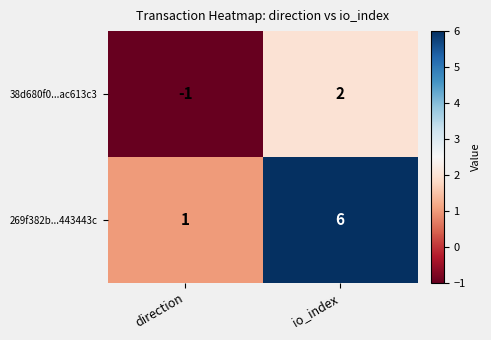

What is the maximum value for 38d680f0...ac613c3?

2